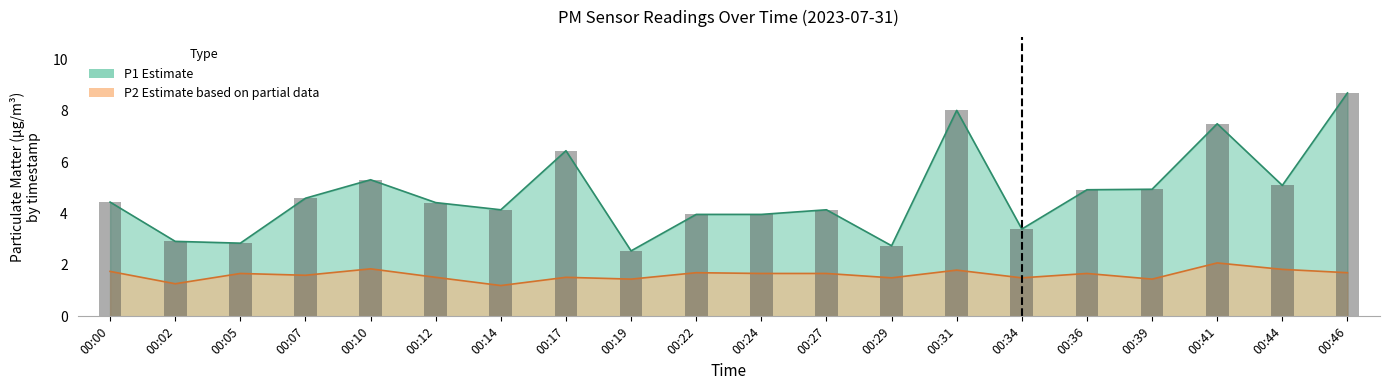

What are all the series names shown in the legend?

P1, P2